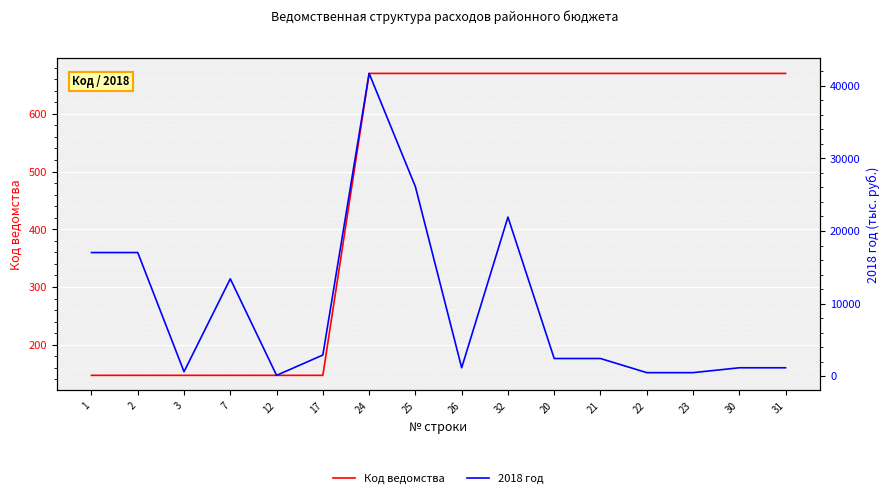

Is the value of Код ведомства at 30 greater than the value of 2018 год at 21?

No